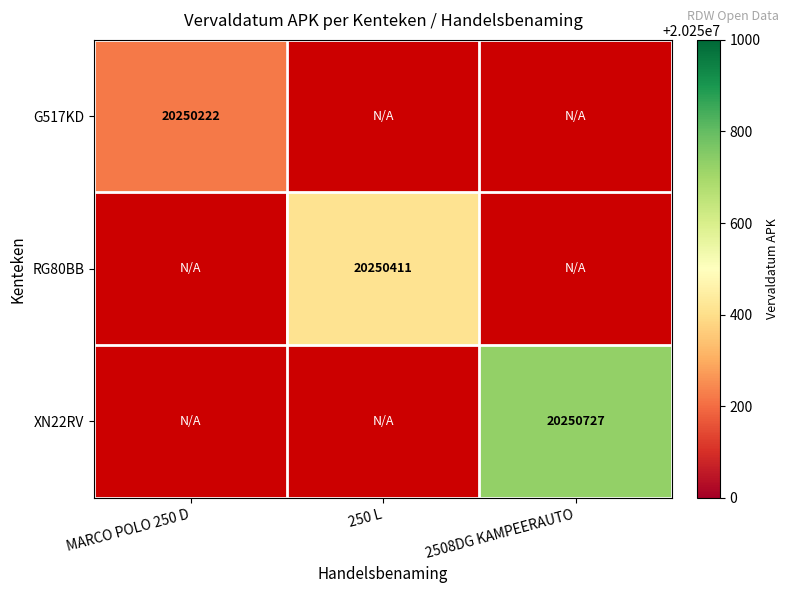

The XN22RV series shows 13492826 at 2508DG KAMPEERAUTO. True or false?

False